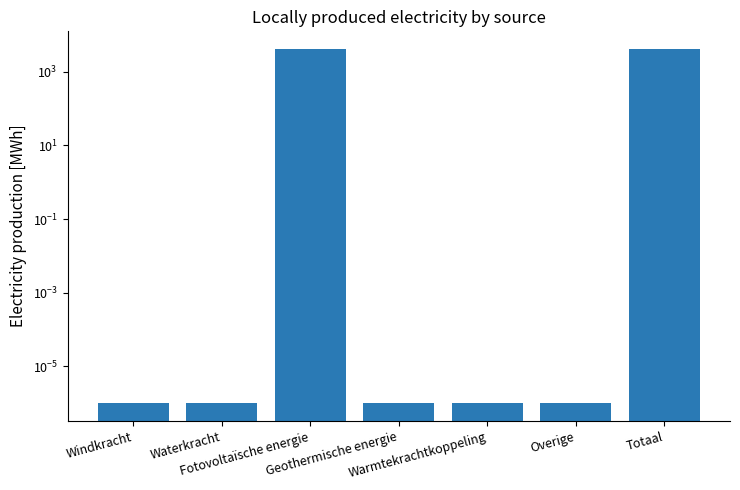

The value at Fotovoltaïsche energie is 4131.4. True or false?

True